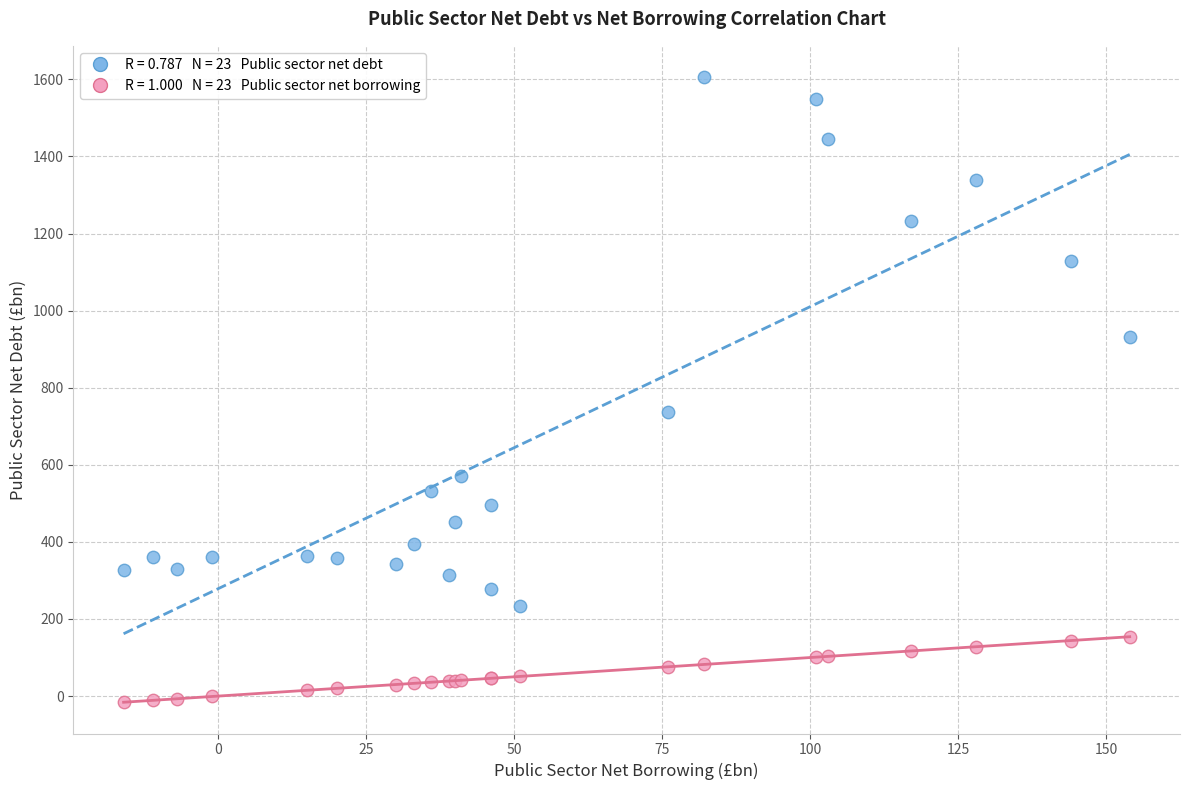

Across all series, what Y value is closest to 795?

736